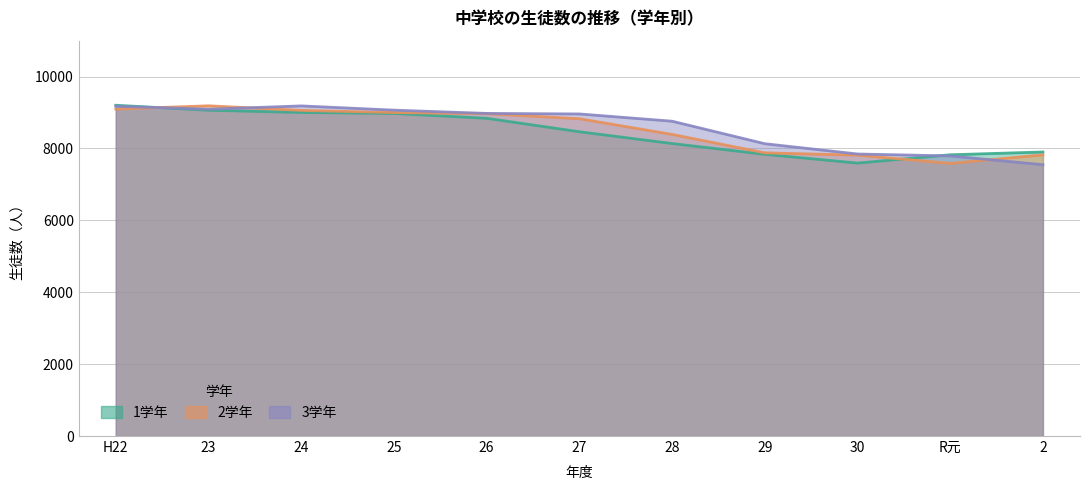

How many values in the 3学年 series exceed 8961?

5